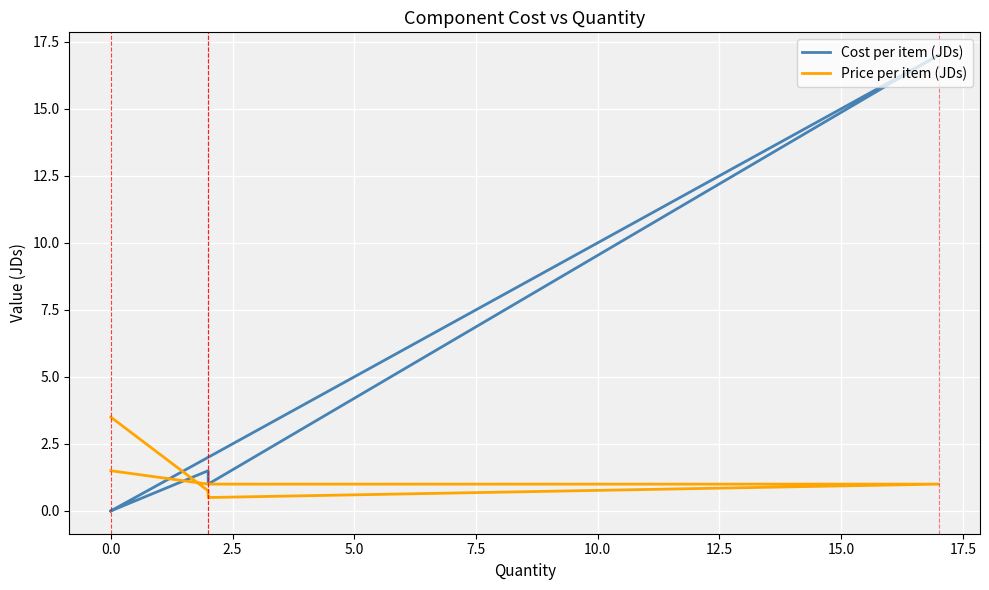

True or false: Price per item (JDs) and Cost per item (JDs) cross at least once.

True